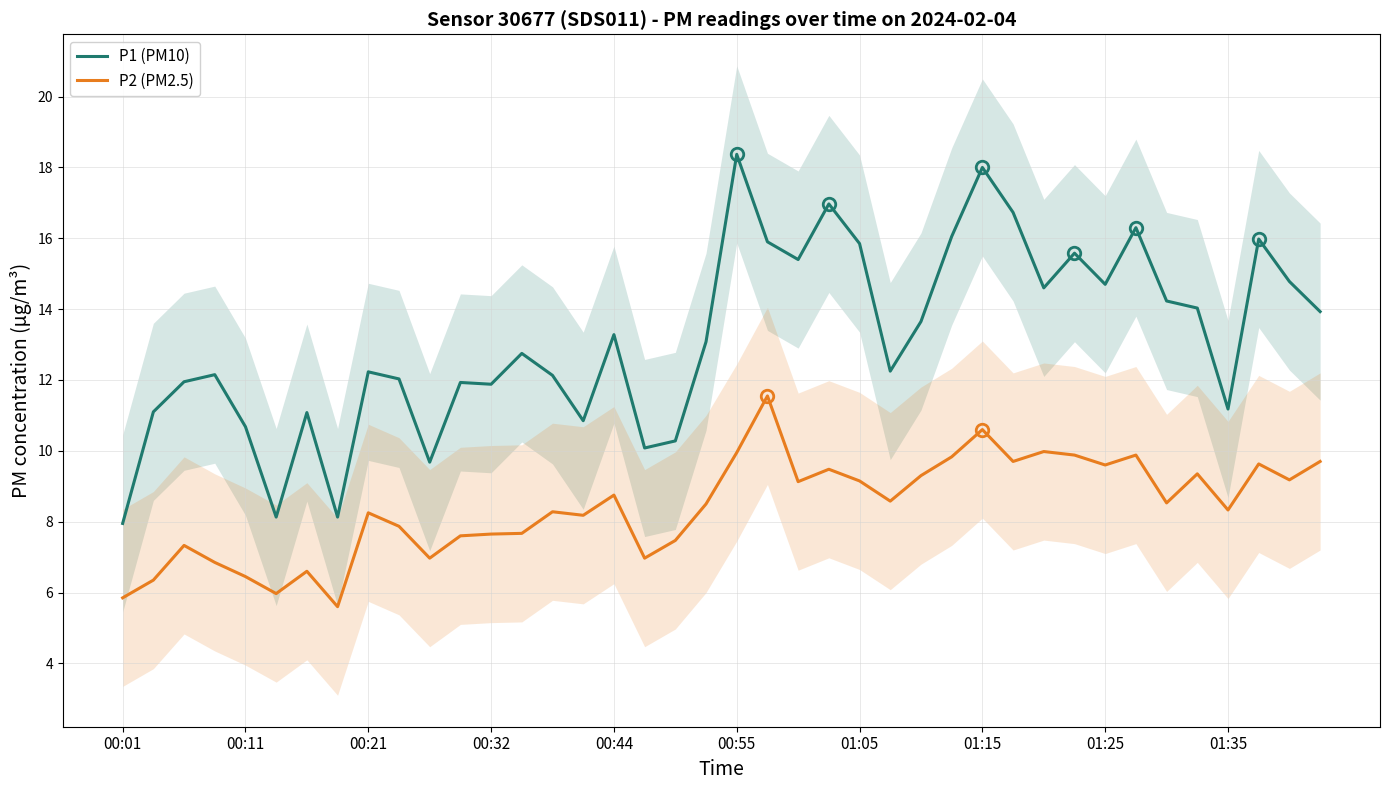

The P2 (PM2.5) series shows 5.8 at 00:01. True or false?

True